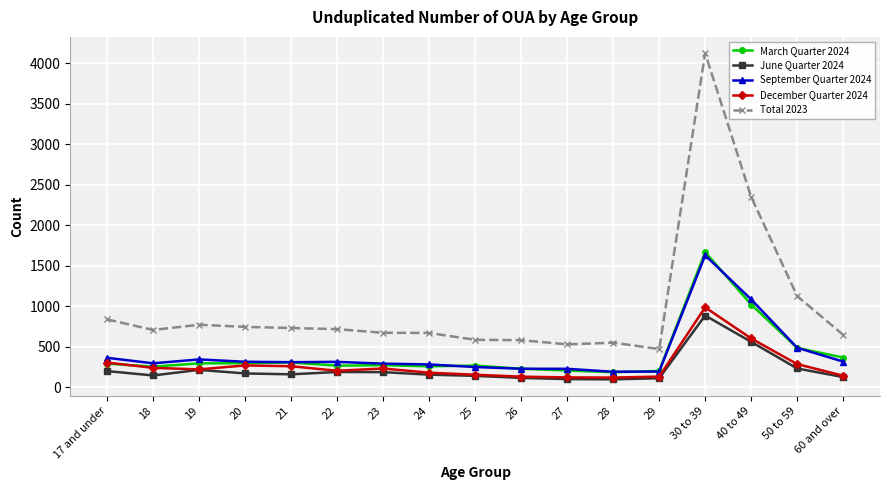

Where does the September Quarter 2024 series first go above 312?

17 and under